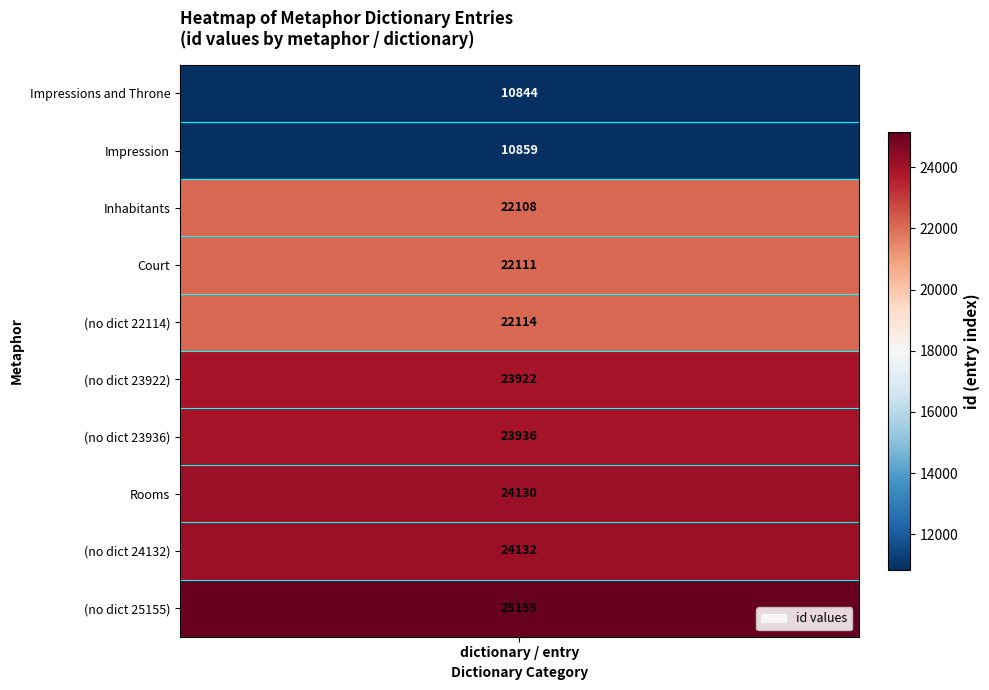

The chart shows a value of 41880 at 7. True or false?

False